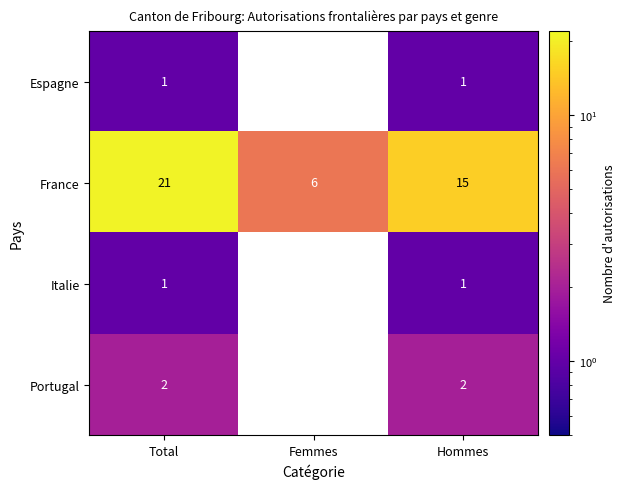

The value of France at Femmes is 9.6. True or false?

False